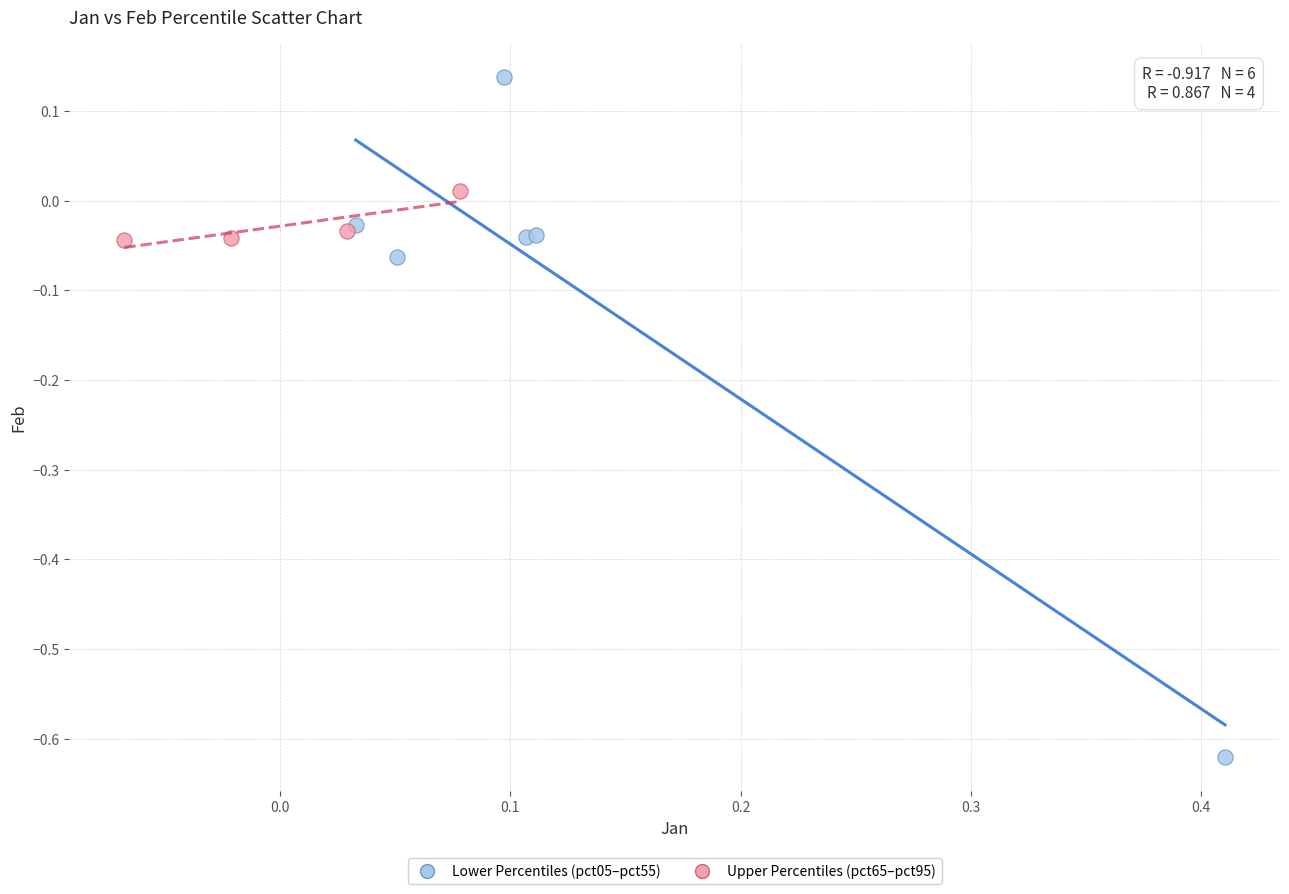

Which series contains the lowest Y value?

Lower Percentiles (pct05–pct55)